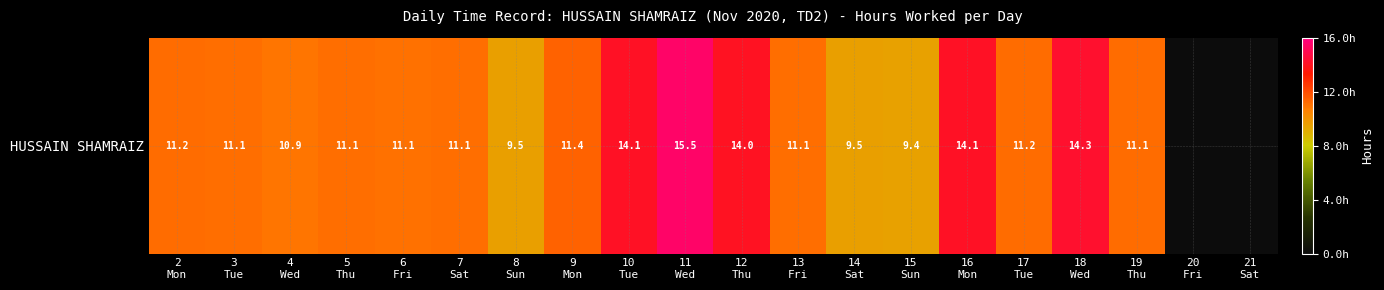

The chart shows a value of 11.4 at 9
Mon. True or false?

True